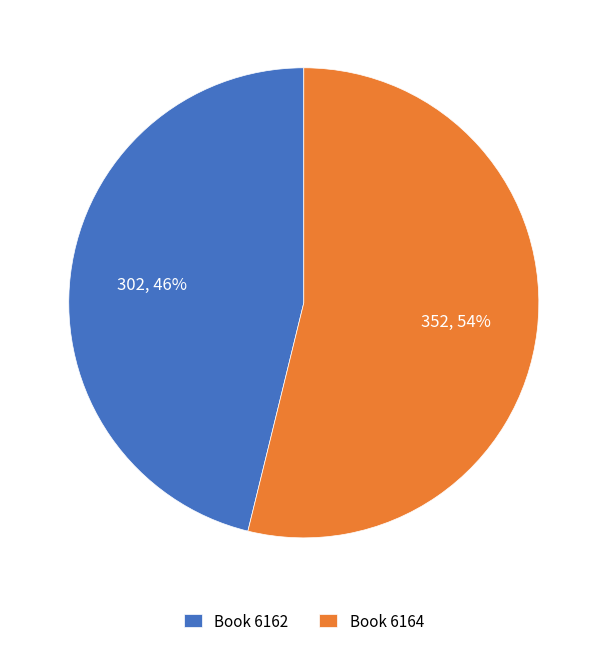

Is there a majority slice in this chart?

Yes